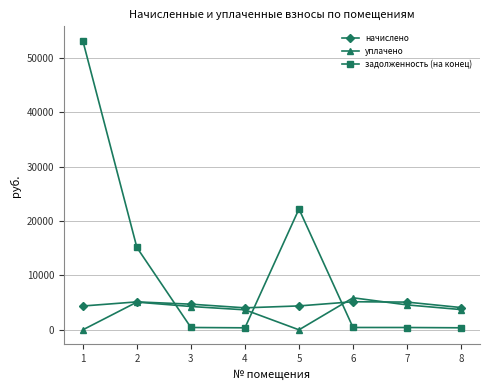

How many lines are shown in the chart?

3